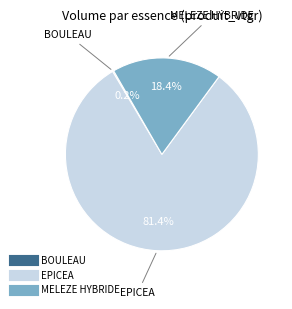

Is there a majority slice in this chart?

Yes